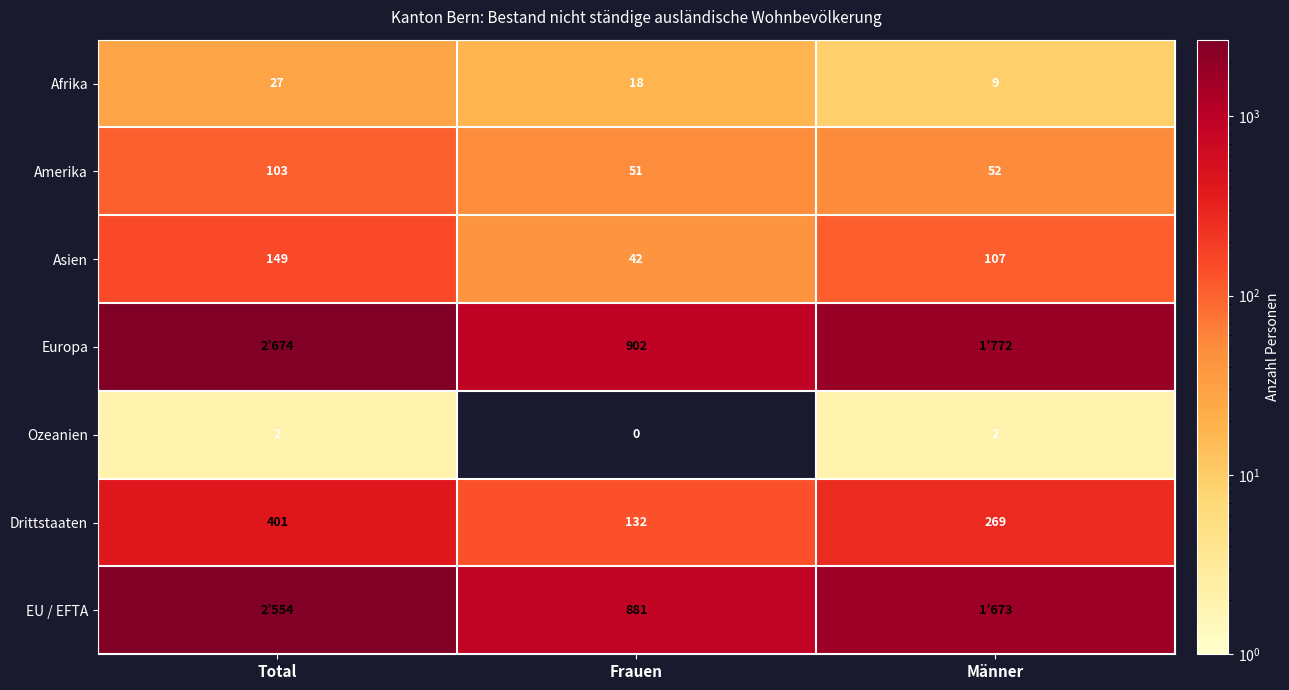

Which category has the highest value across all series?

Total